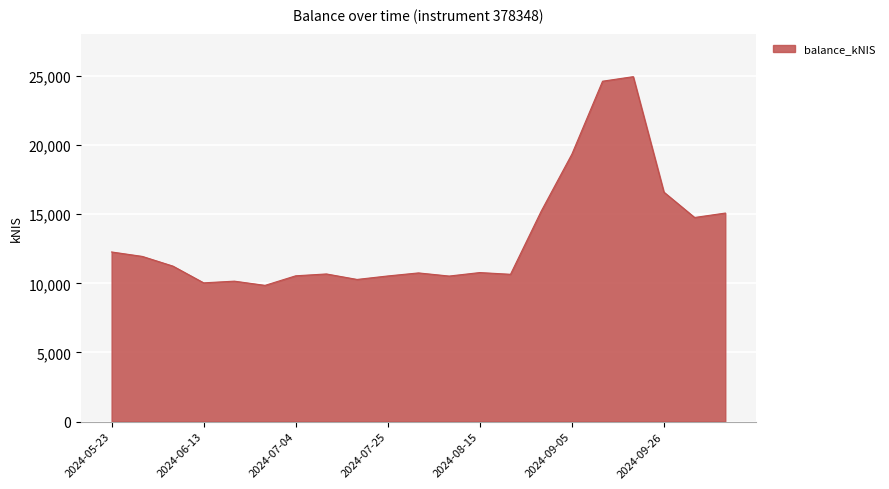

What is the greatest value displayed?

24947.4